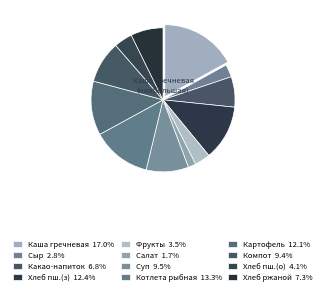

Rank the categories by value from lowest to highest.

Салат из капусты, Сыр (порциями), Фрукты свежие, Хлеб пшеничный (обед), Какао-напиток на молоке, Хлеб ржано-пшеничный, Компот из плодов сухих, Суп картофельный, Картофель отварной, Хлеб пшеничный (завтрак), Котлета рыбная, Каша гречневая молочная